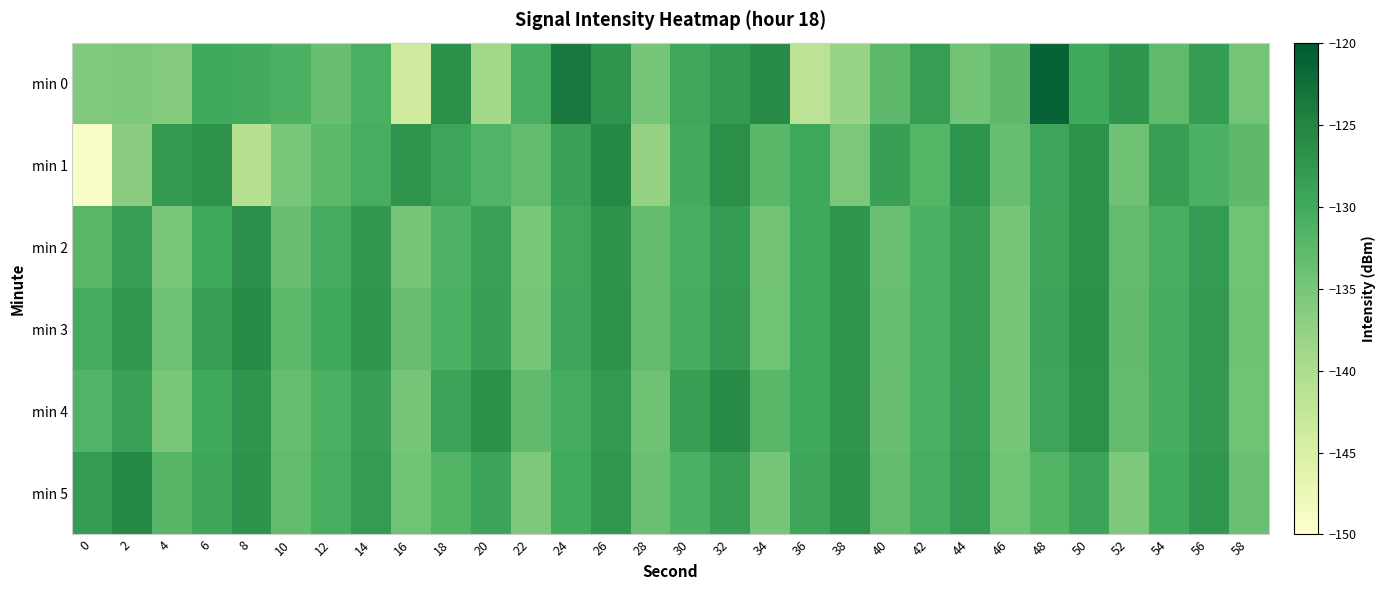

Reading left to right, list all the values displayed in this chart.

min 0: 0=-135.7	2=-135.4	4=-136.2	6=-129.9	8=-130.1	10=-131.2	12=-133.7	14=-130.8	16=-143.8	18=-126.7	20=-138.9	22=-130.6	24=-123.7	26=-127.1	28=-134.8	30=-129.5	32=-127.9	34=-125.9	36=-141.7	38=-138.1	40=-132.6	42=-128.2	44=-134.5	46=-132.8	48=-121.1	50=-129.9	52=-127.4	54=-132.9	56=-128.1	58=-134.7
min 1: 0=-149.1	2=-136.7	4=-127.9	6=-126.7	8=-141.1	10=-135.0	12=-132.4	14=-130.6	16=-127.2	18=-129.3	20=-131.5	22=-133.2	24=-128.9	26=-125.6	28=-137.8	30=-130.1	32=-126.5	34=-132.3	36=-129.7	38=-135.4	40=-128.6	42=-131.9	44=-127.1	46=-133.5	48=-129.3	50=-126.8	52=-134.2	54=-128.4	56=-130.9	58=-132.7
min 2: 0=-132.1	2=-128.5	4=-135.3	6=-129.8	8=-126.4	10=-133.7	12=-130.2	14=-127.6	16=-134.9	18=-131.3	20=-128.7	22=-135.1	24=-129.5	26=-126.9	28=-133.3	30=-130.7	32=-128.1	34=-134.5	36=-129.9	38=-127.3	40=-133.8	42=-131.2	44=-128.6	46=-135.0	48=-129.4	50=-126.8	52=-133.2	54=-130.6	56=-128.0	58=-134.4
min 3: 0=-130.3	2=-127.7	4=-134.1	6=-128.5	8=-125.9	10=-132.5	12=-129.9	14=-127.3	16=-133.7	18=-131.1	20=-128.5	22=-134.9	24=-129.3	26=-126.7	28=-133.1	30=-130.5	32=-127.9	34=-134.3	36=-129.7	38=-127.1	40=-133.5	42=-131.0	44=-128.4	46=-134.8	48=-129.2	50=-126.6	52=-133.0	54=-130.4	56=-127.8	58=-134.2
min 4: 0=-131.5	2=-128.9	4=-135.3	6=-129.7	8=-127.1	10=-133.5	12=-131.0	14=-128.4	16=-134.8	18=-129.2	20=-126.6	22=-133.0	24=-130.4	26=-127.8	28=-134.2	30=-128.6	32=-126.0	34=-132.4	36=-129.8	38=-127.2	40=-133.6	42=-131.1	44=-128.5	46=-134.9	48=-129.3	50=-126.7	52=-133.1	54=-130.5	56=-127.9	58=-134.3
min 5: 0=-128.2	2=-125.6	4=-132.0	6=-129.4	8=-126.8	10=-133.2	12=-130.6	14=-128.0	16=-134.4	18=-131.8	20=-129.2	22=-135.6	24=-130.0	26=-127.4	28=-133.8	30=-131.2	32=-128.6	34=-135.0	36=-129.4	38=-126.8	40=-133.2	42=-130.6	44=-128.0	46=-134.4	48=-131.8	50=-129.2	52=-135.6	54=-130.0	56=-127.4	58=-133.8